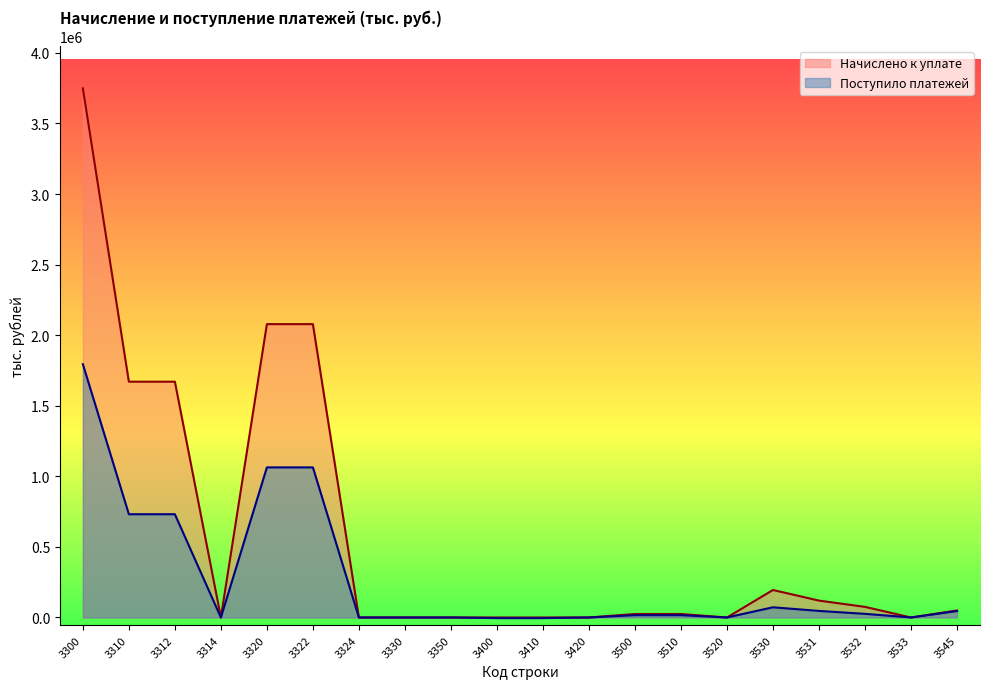

At 3330, list the series in order from largest to smallest.

Начислено к уплате, Поступило платежей